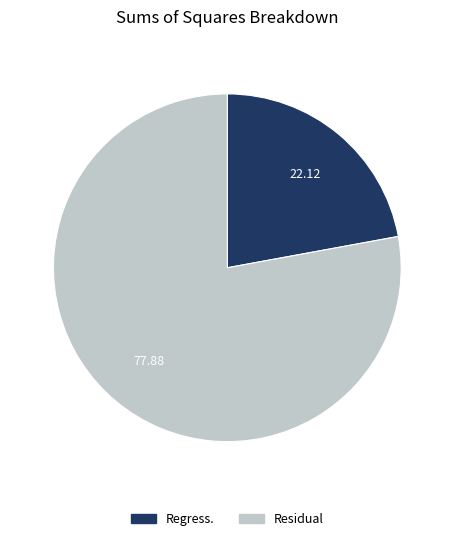

How many segments does this pie chart have?

2